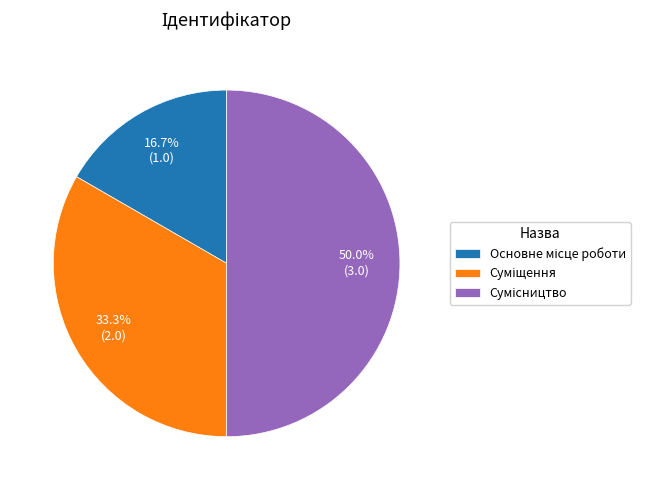

Combined, what portion of the pie is Суміщення and Основне місце роботи?

50.0%